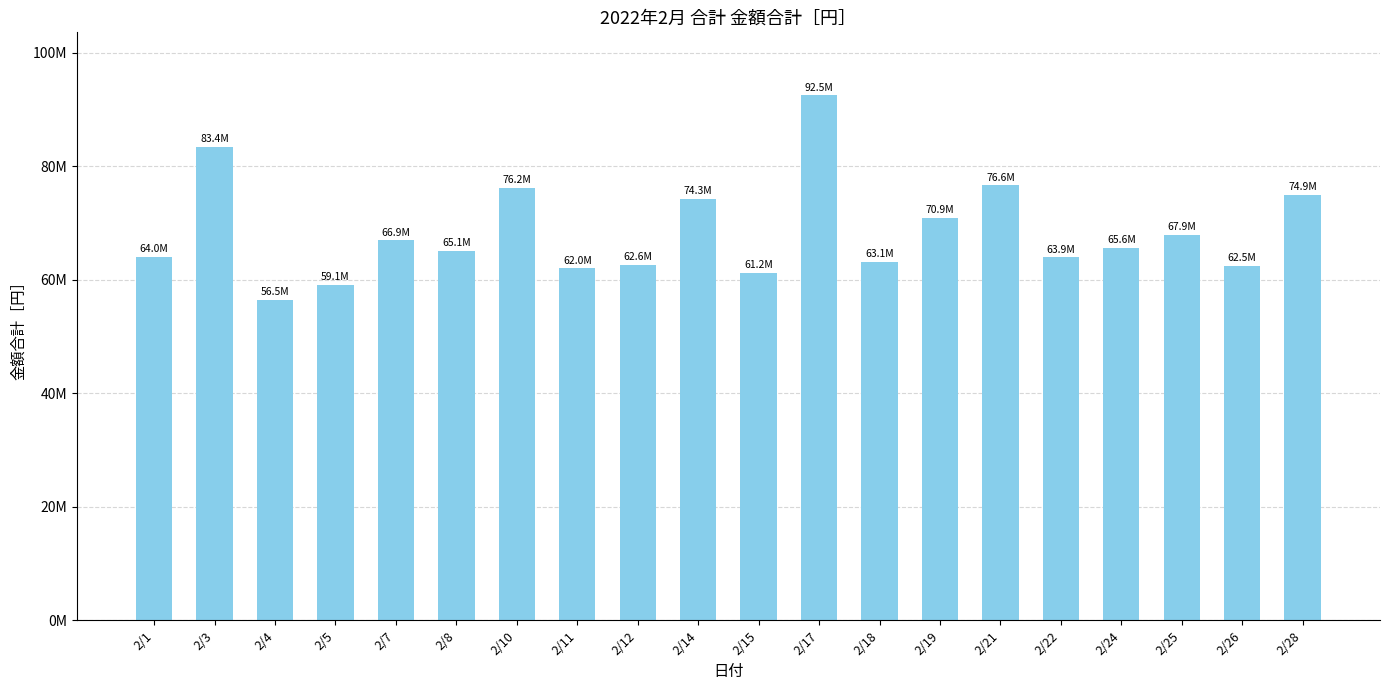

What is the difference between the maximum and minimum values?

36011193